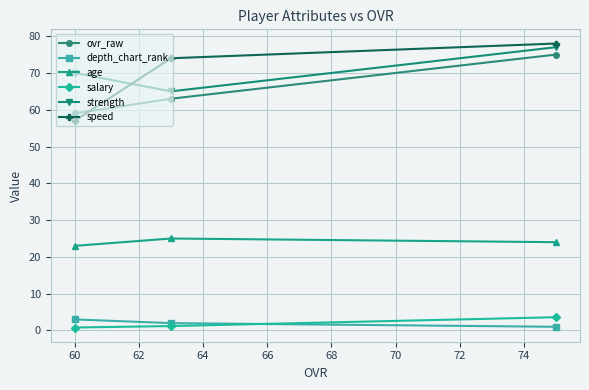

What is the minimum value shown in the chart?

0.8